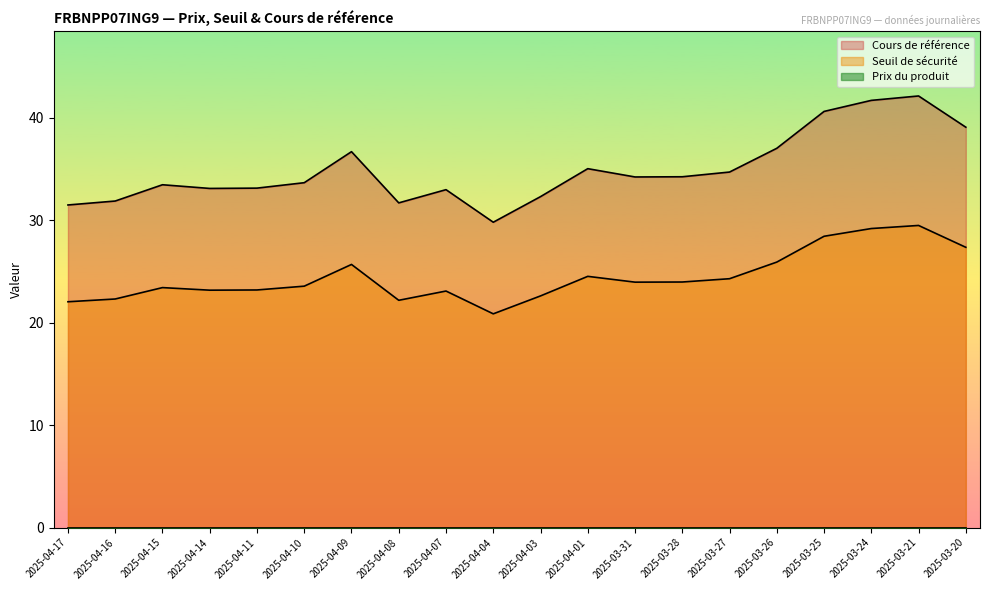

Reading left to right, extract all data points from this chart.

Seuil de sécurité: 22.1	22.3	23.4	23.2	23.2	23.6	25.7	22.2	23.1	20.9	22.6	24.5	24.0	24.0	24.3	25.9	28.4	29.2	29.5	27.4
Cours de référence: 31.5	31.9	33.5	33.1	33.1	33.7	36.7	31.7	33.0	29.8	32.3	35.0	34.2	34.3	34.7	37.0	40.6	41.7	42.1	39.1